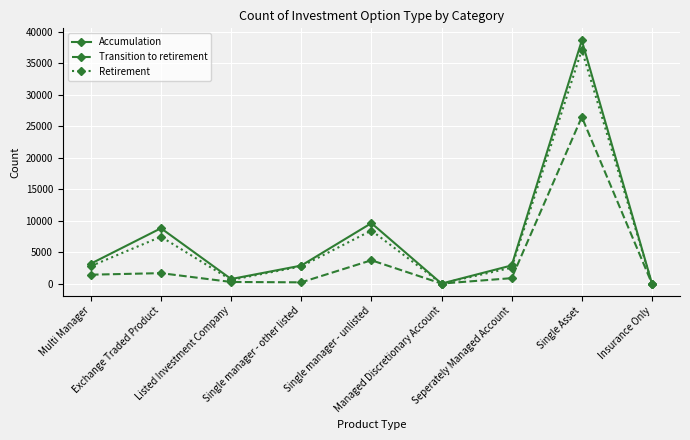

In Accumulation, how many points are higher than both neighbors (excluding endpoints)?

3